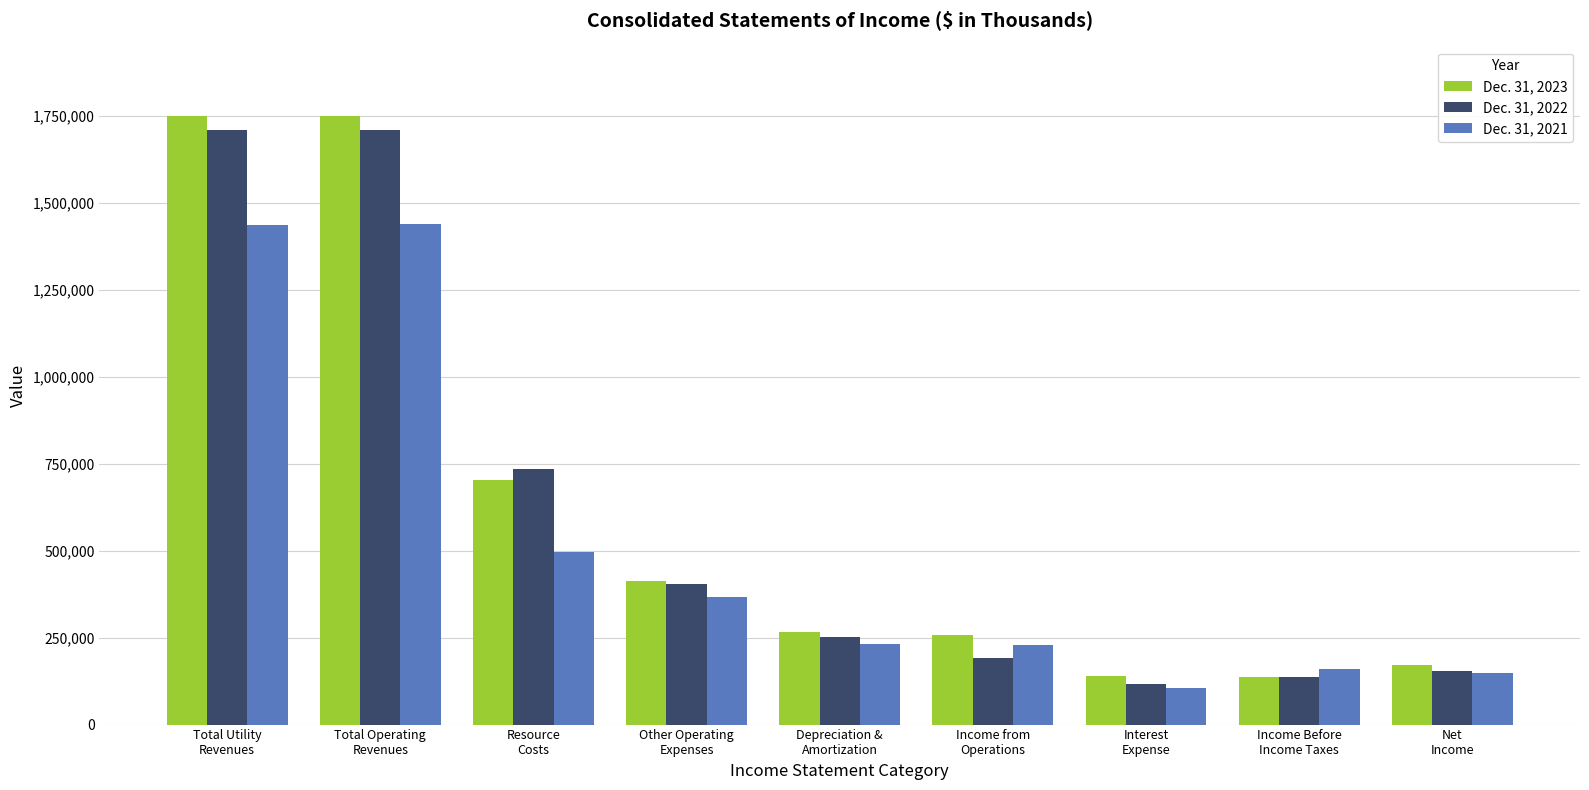

How many distinct data groups are displayed?

3